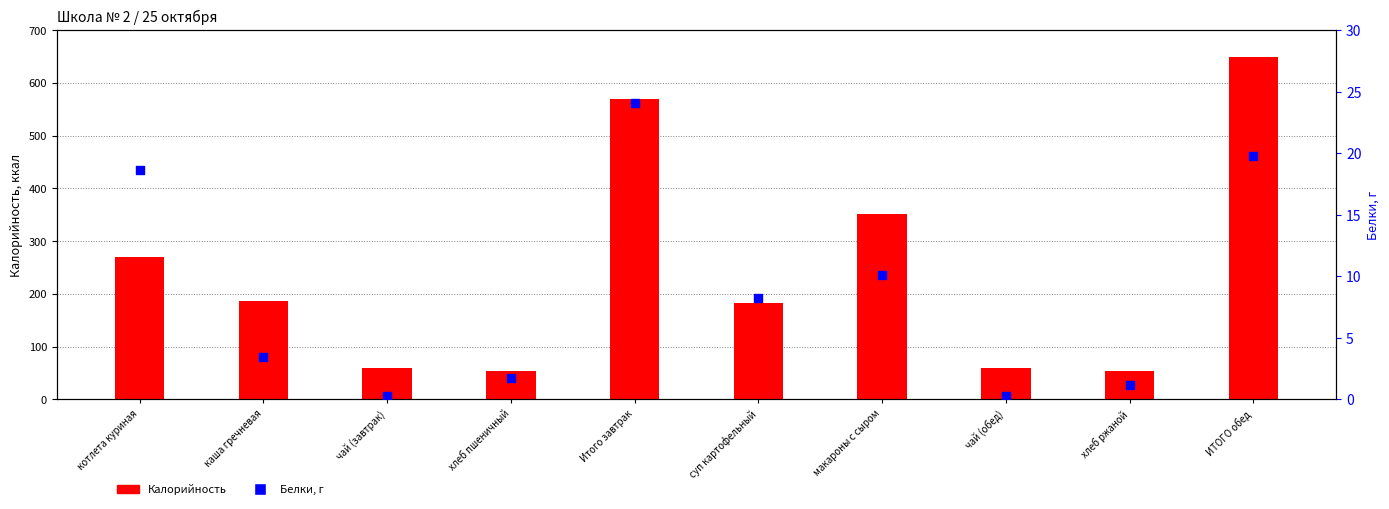

Which series contains the highest Y value?

Калорийность